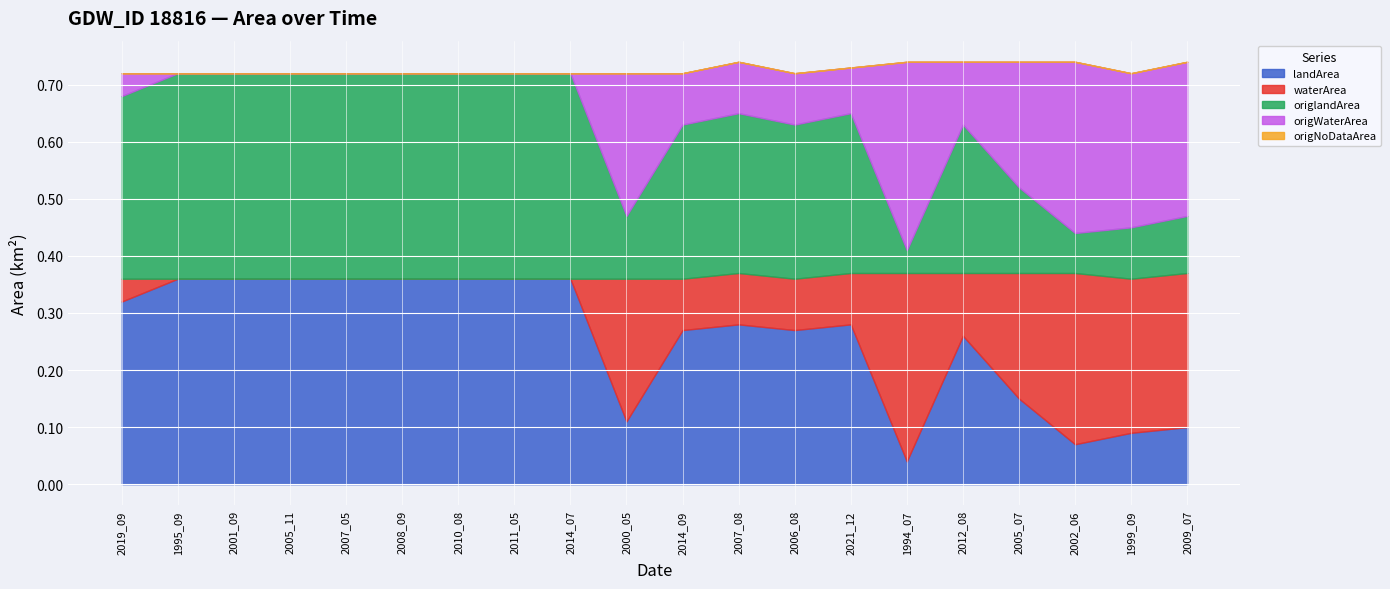

True or false: landArea and origlandArea cross at least once.

False